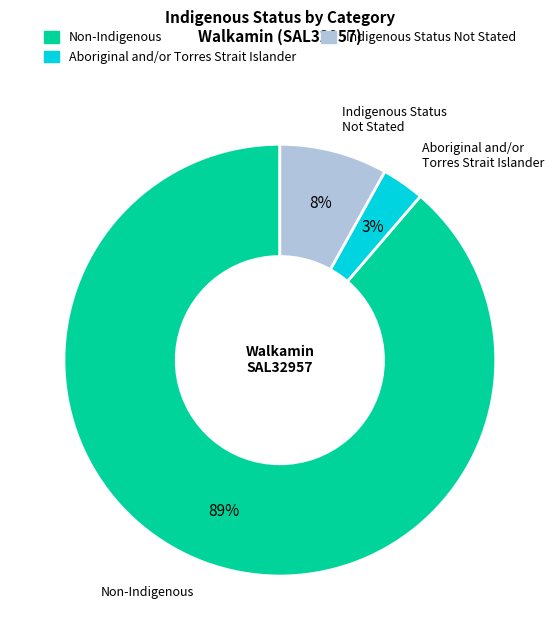

To the nearest percent, what is the difference between the largest and smallest slice percentages?

86%